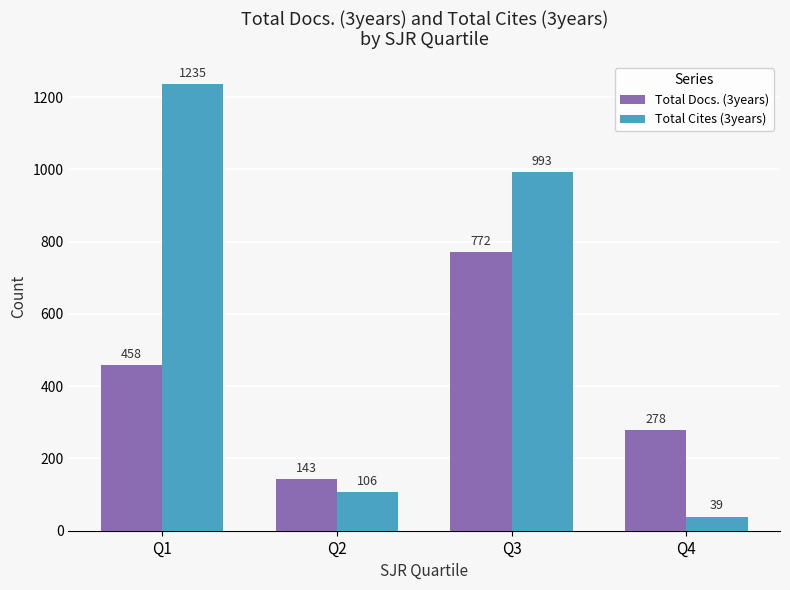

What are all the series names shown in the legend?

Total Docs. (3years), Total Cites (3years)